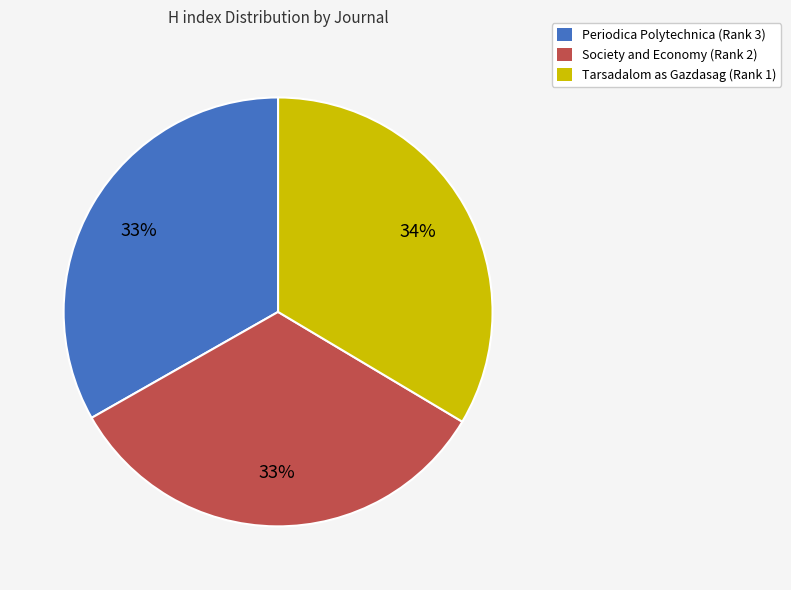

To the nearest percent, what percentage of the pie is Tarsadalom as Gazdasag (Rank 1)?

34%